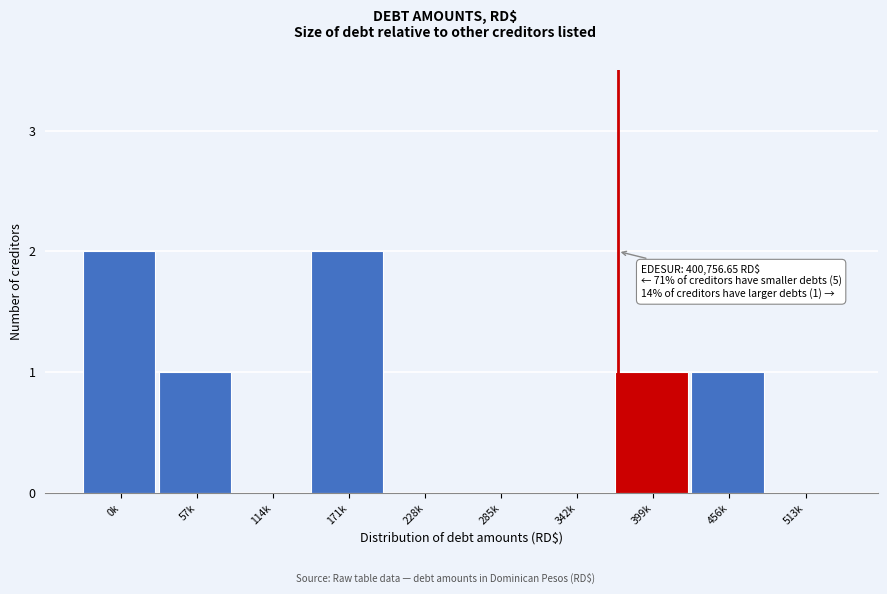

Reading left to right, what are all the values shown in this chart?

0k=2	57k=1	114k=0	171k=2	228k=0	285k=0	342k=0	399k=1	456k=1	513k=0